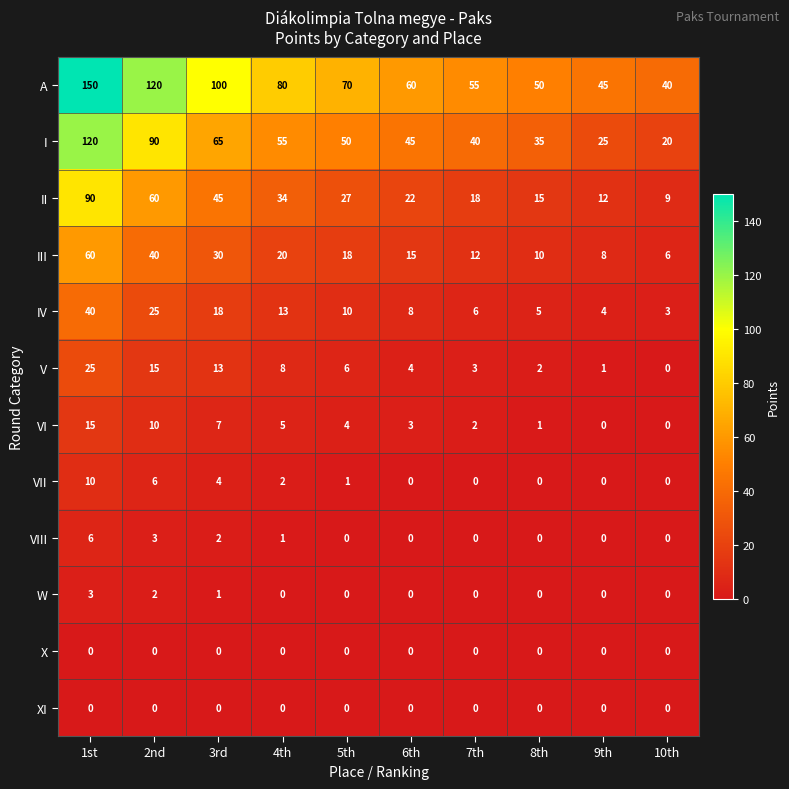

What is the spread (max minus min) of values at 4th?

80